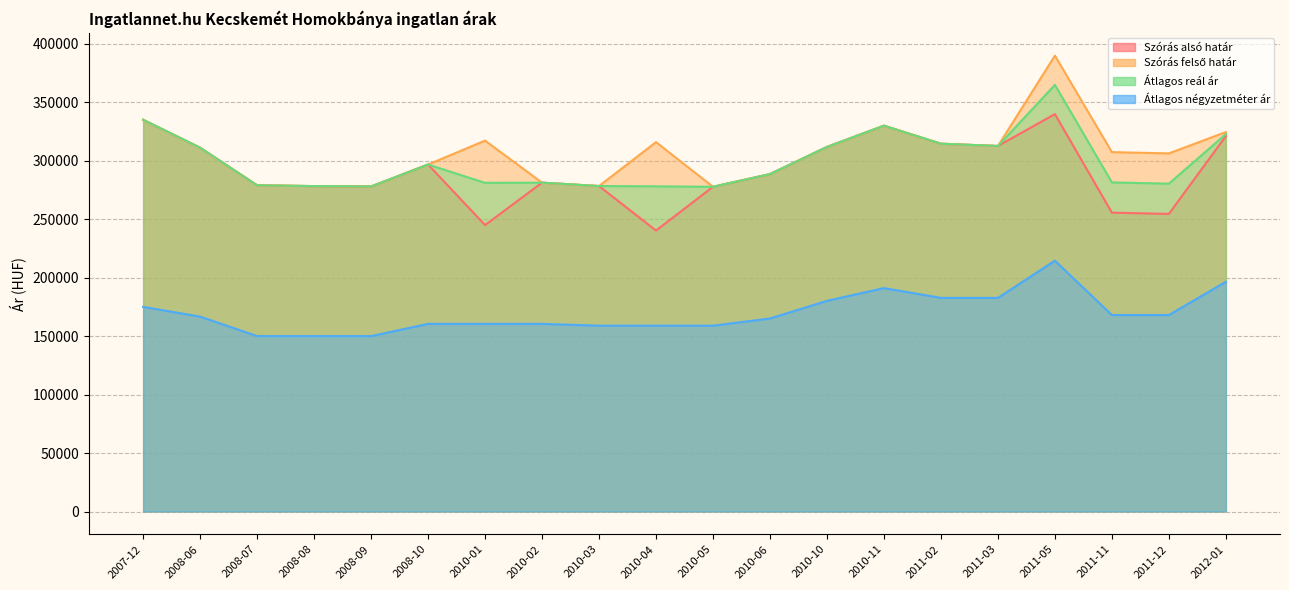

What is the spread (max minus min) of values at 2008-06?

144438